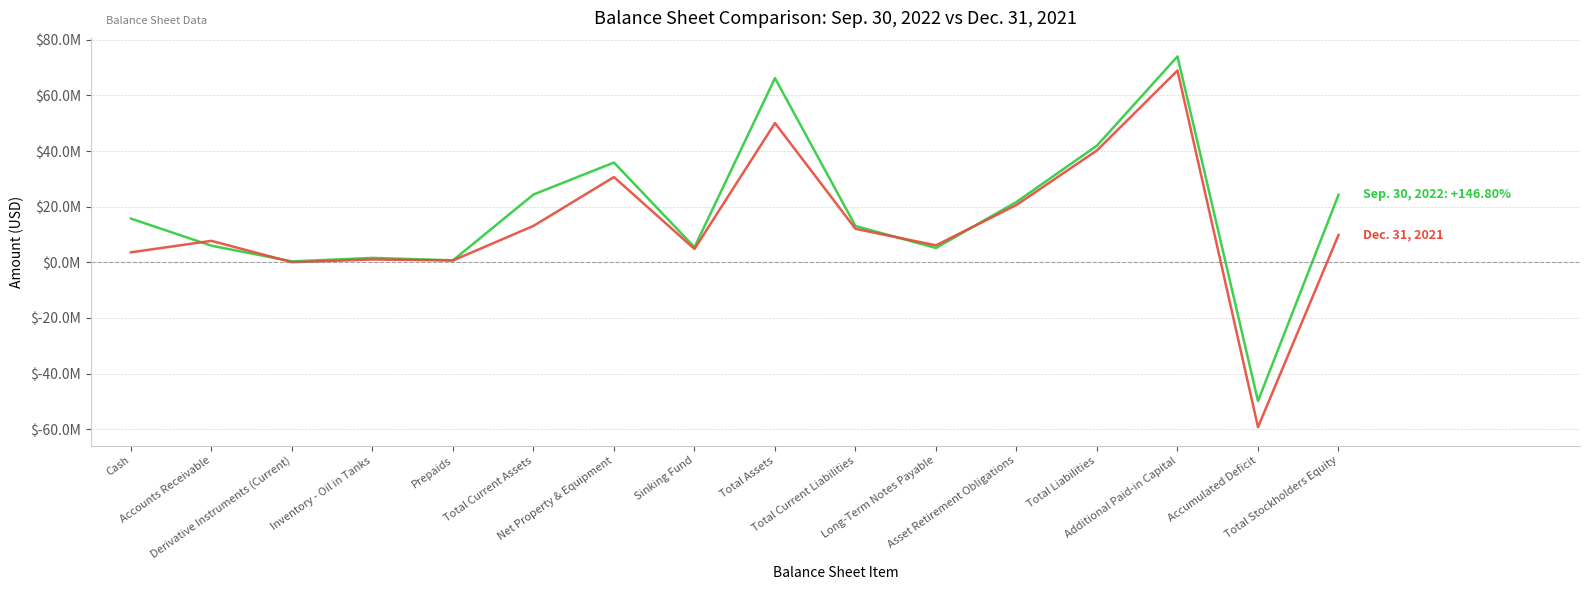

True or false: Sep. 30, 2022 has a value of 5981533 at Accounts Receivable.

True